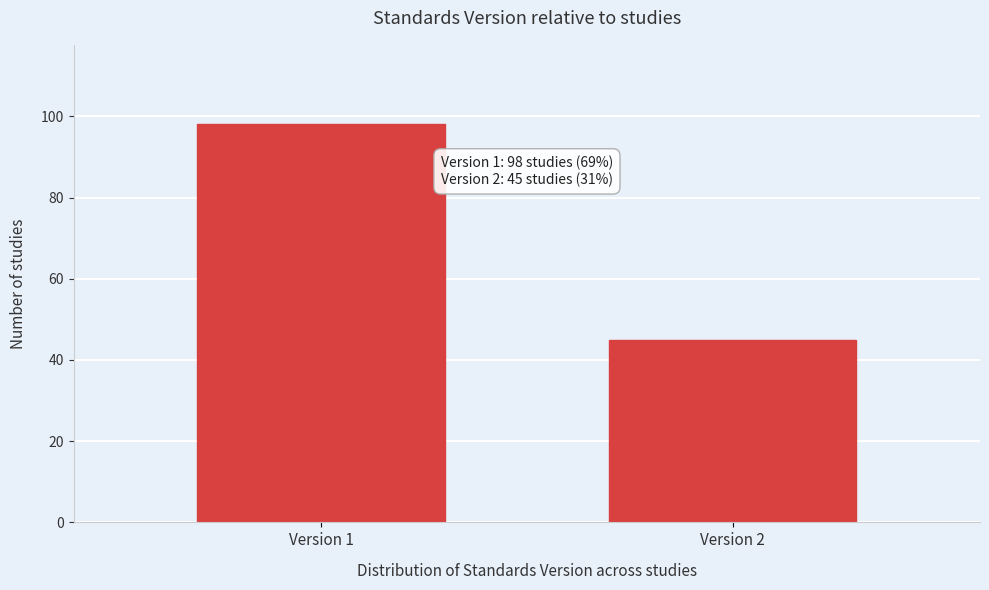

Reading left to right, what are all the values shown in this chart?

98	45